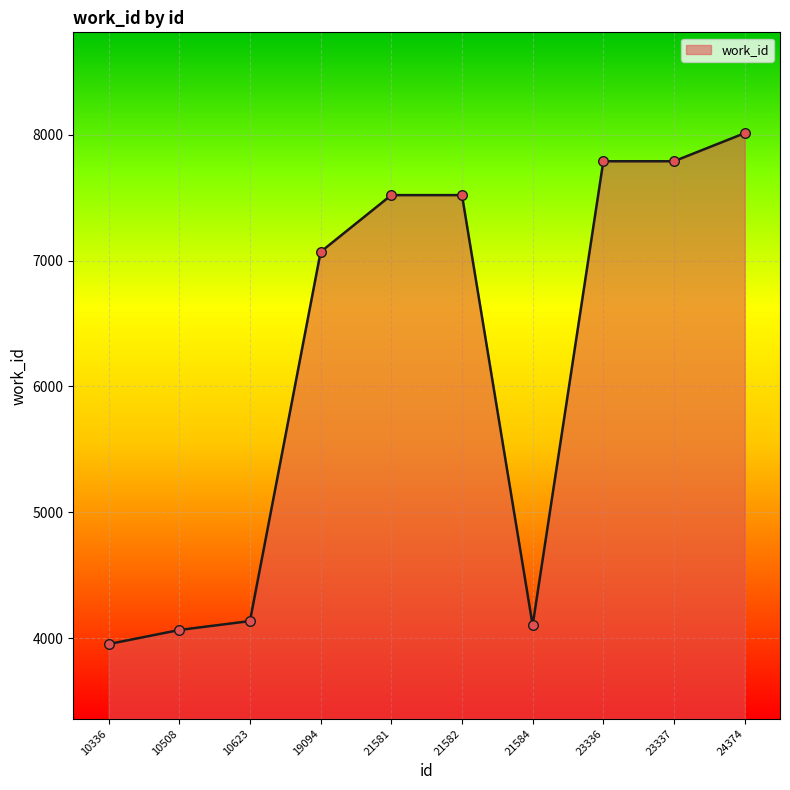

Which has a higher value, 10623 or 21582?

21582